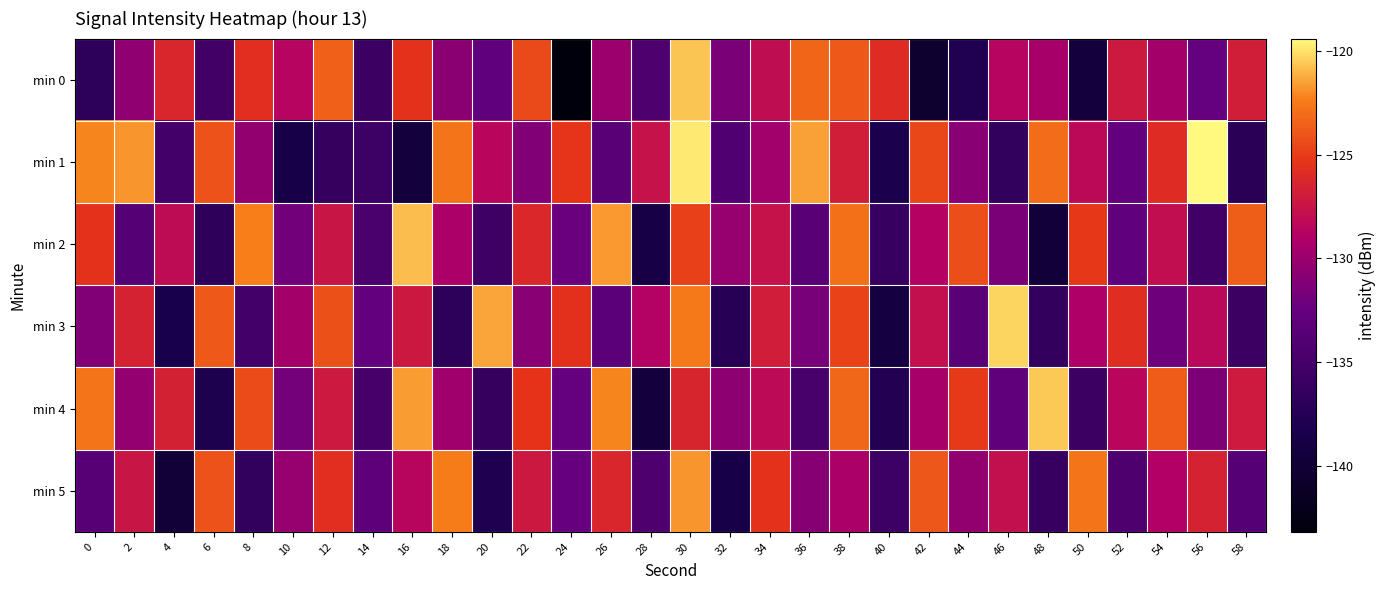

Reading left to right, transcribe all the data shown in this chart.

min 0: 0=-136.8	2=-130.5	4=-126.3	6=-135.2	8=-125.7	10=-128.6	12=-123.5	14=-135.8	16=-125.4	18=-130.8	20=-132.8	22=-124.5	24=-143.2	26=-130.0	28=-134.3	30=-120.7	32=-131.5	34=-128.0	36=-123.4	38=-123.8	40=-125.8	42=-140.6	44=-137.9	46=-128.6	48=-129.4	50=-139.5	52=-127.1	54=-129.6	56=-132.5	58=-126.8
min 1: 0=-122.2	2=-121.8	4=-135.1	6=-124.1	8=-130.4	10=-138.6	12=-136.2	14=-135.6	16=-139.7	18=-122.7	20=-128.5	22=-131.2	24=-125.3	26=-133.4	28=-127.6	30=-119.8	32=-134.1	34=-129.7	36=-121.5	38=-126.8	40=-138.2	42=-124.6	44=-130.9	46=-136.5	48=-123.1	50=-128.3	52=-132.7	54=-125.9	56=-119.4	58=-137.2
min 2: 0=-125.5	2=-133.8	4=-128.1	6=-136.7	8=-122.3	10=-131.9	12=-127.4	14=-134.6	16=-120.8	18=-129.2	20=-135.5	22=-126.1	24=-132.3	26=-121.7	28=-138.9	30=-124.8	32=-130.2	34=-127.6	36=-133.4	38=-122.9	40=-136.1	42=-128.7	44=-124.3	46=-131.5	48=-139.7	50=-125.2	52=-132.8	54=-127.9	56=-135.3	58=-123.6
min 3: 0=-131.2	2=-126.5	4=-138.4	6=-123.8	8=-135.1	10=-129.6	12=-124.2	14=-132.7	16=-127.3	18=-136.8	20=-121.4	22=-130.9	24=-125.6	26=-133.2	28=-128.8	30=-122.5	32=-137.3	34=-126.9	36=-131.6	38=-124.7	40=-139.2	42=-127.8	44=-133.5	46=-120.3	48=-136.4	50=-129.1	52=-125.8	54=-132.1	56=-128.4	58=-135.7
min 4: 0=-122.7	2=-130.3	4=-126.6	6=-138.1	8=-124.4	10=-131.8	12=-127.2	14=-134.9	16=-121.6	18=-129.8	20=-136.2	22=-125.4	24=-132.6	26=-122.1	28=-139.5	30=-126.3	32=-130.7	34=-128.2	36=-134.8	38=-123.3	40=-137.6	42=-129.4	44=-125.1	46=-132.9	48=-120.6	50=-135.8	52=-128.5	54=-123.7	56=-131.3	58=-127.1
min 5: 0=-133.6	2=-127.4	4=-139.8	6=-124.1	8=-136.5	10=-130.2	12=-125.7	14=-133.1	16=-128.6	18=-122.4	20=-137.9	22=-127.3	24=-132.5	26=-126.2	28=-134.4	30=-121.8	32=-138.7	34=-125.5	36=-131.0	38=-129.3	40=-135.6	42=-123.9	44=-130.4	46=-127.8	48=-136.1	50=-122.7	52=-134.3	54=-128.9	56=-126.5	58=-133.8